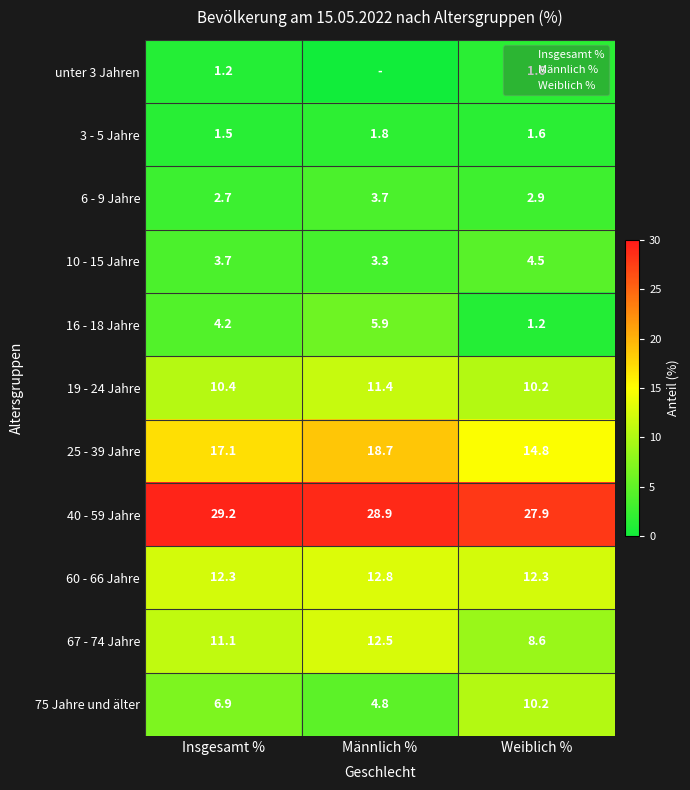

Which series has the largest total across all categories?

40 - 59 Jahre